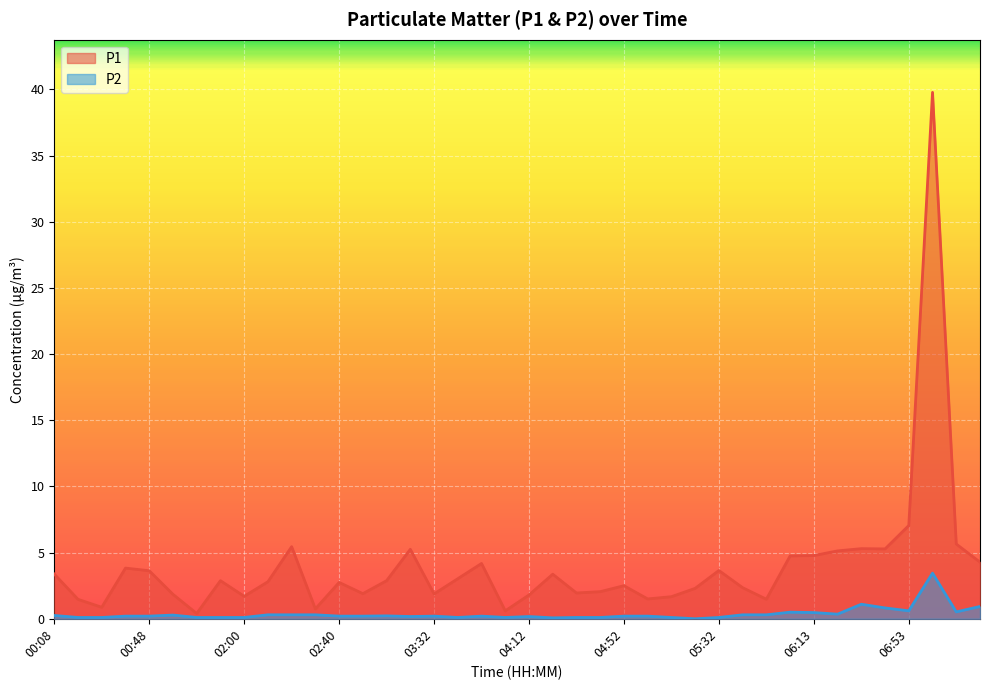

The value of P1 at 06:33 is 8.5. True or false?

False